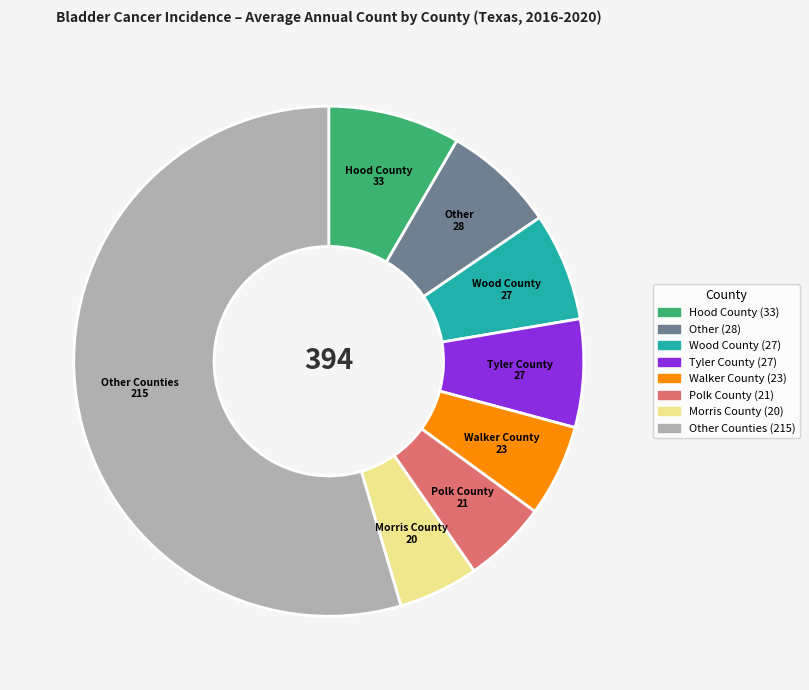

Is there a majority slice in this chart?

Yes